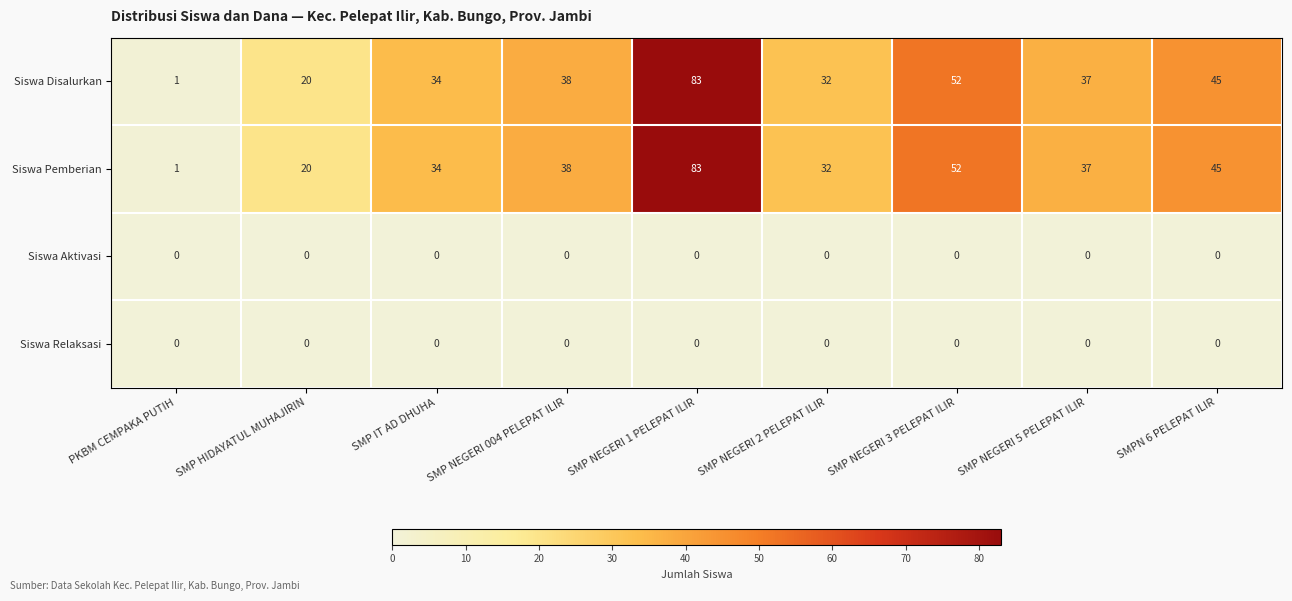

Rank the categories by Siswa Pemberian value from highest to lowest.

SMP NEGERI 1 PELEPAT ILIR, SMP NEGERI 3 PELEPAT ILIR, SMPN 6 PELEPAT ILIR, SMP NEGERI 004 PELEPAT ILIR, SMP NEGERI 5 PELEPAT ILIR, SMP IT AD DHUHA, SMP NEGERI 2 PELEPAT ILIR, SMP HIDAYATUL MUHAJIRIN, PKBM CEMPAKA PUTIH